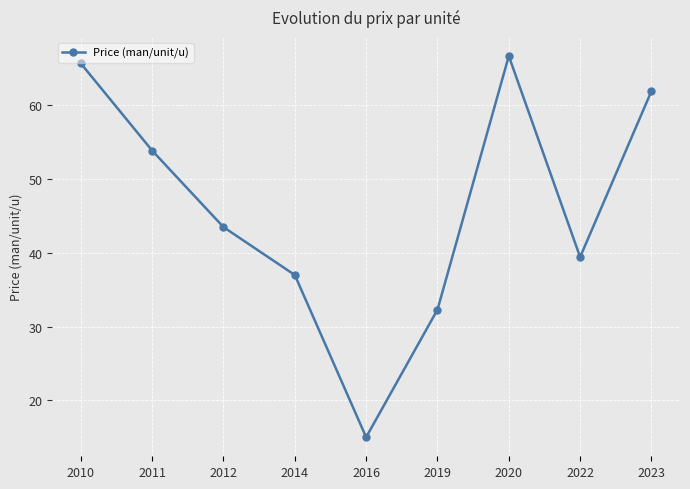

True or false: the data shows 62.0 at 2014.

False